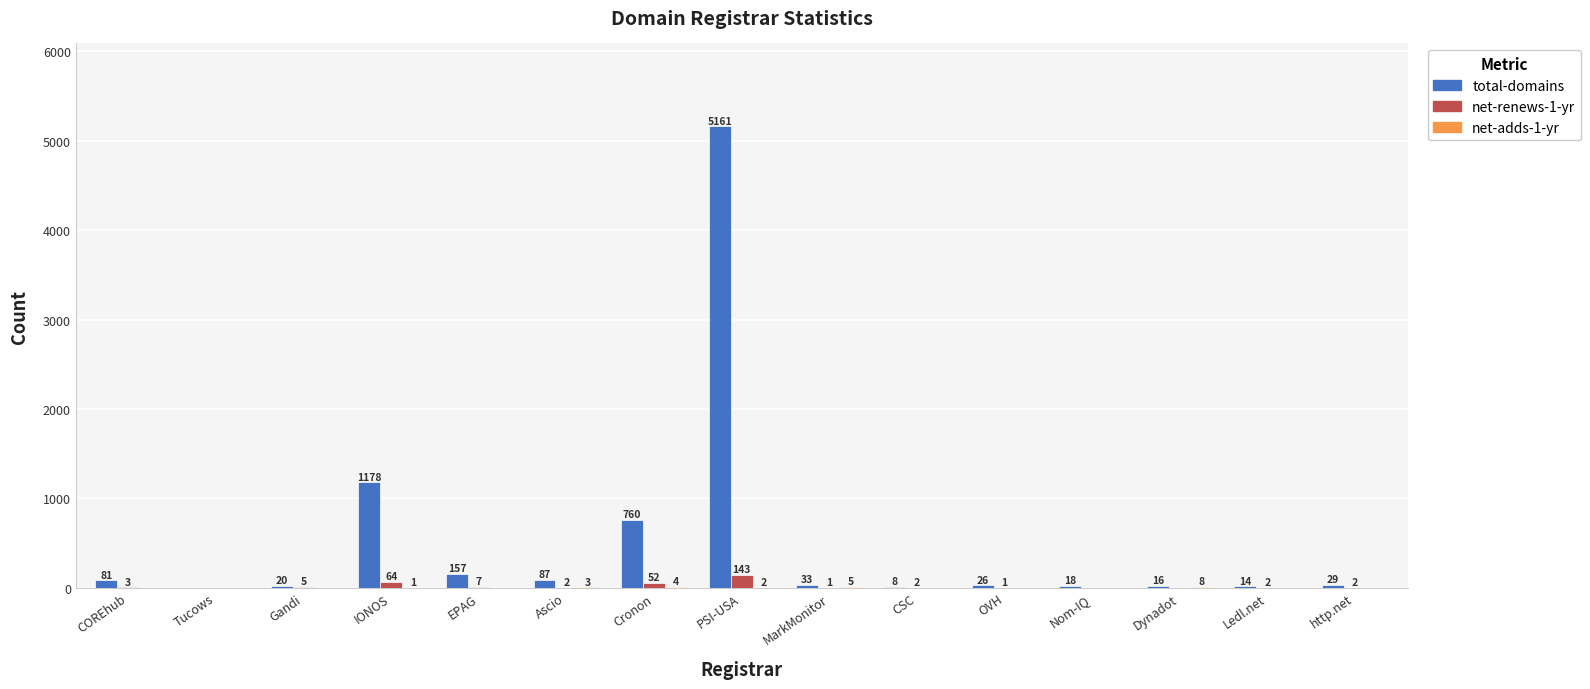

At which label does total-domains reach its peak?

PSI-USA